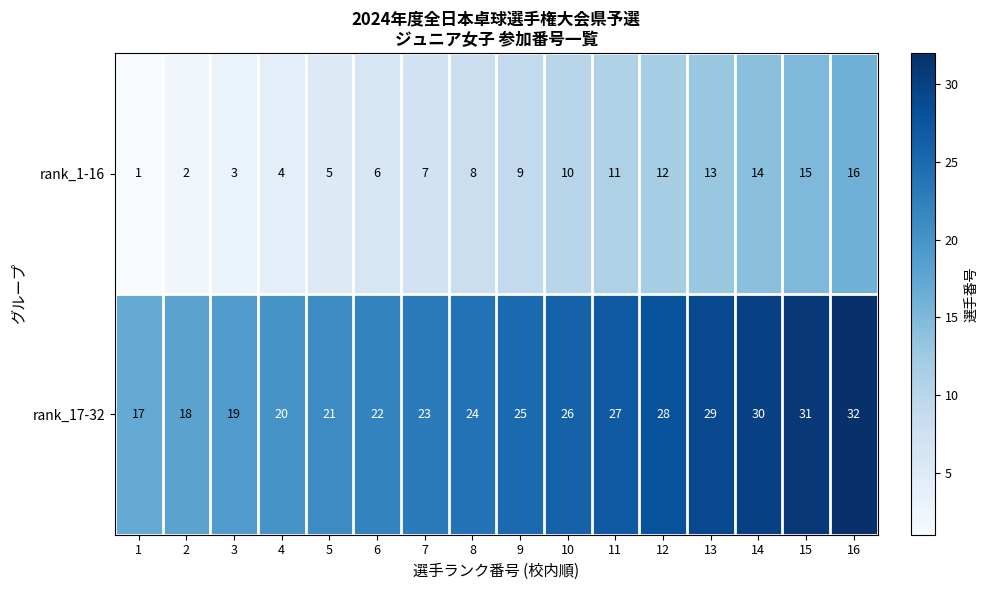

What is the sum of the rank_17-32 values at 2 and 6?

40